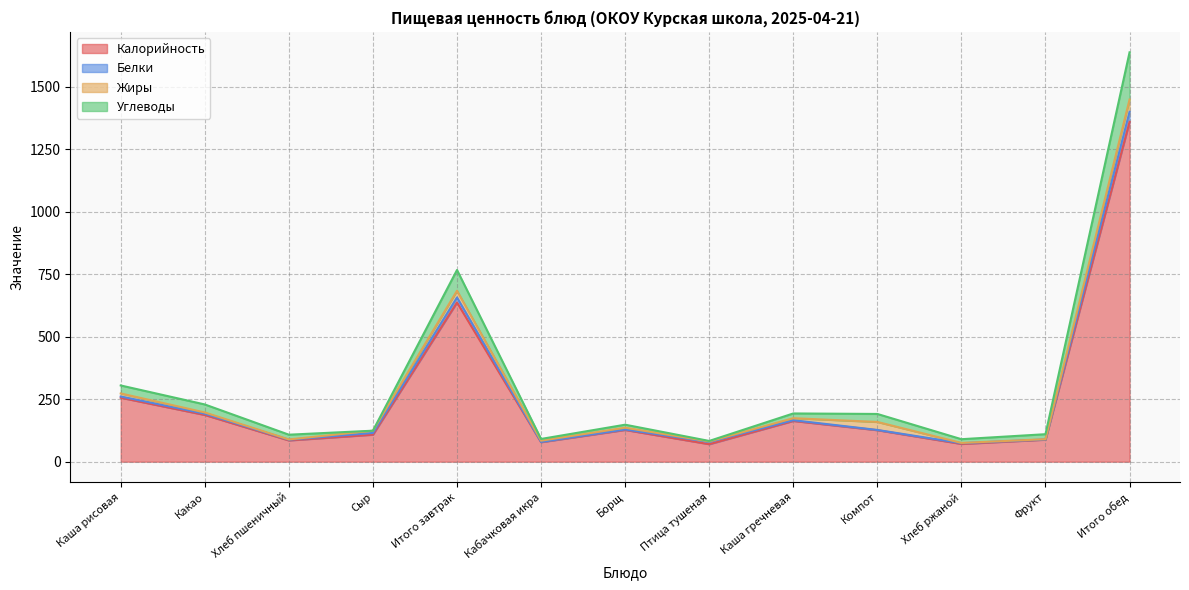

What is the value of the Калорийность point at the 2nd from the left?

187